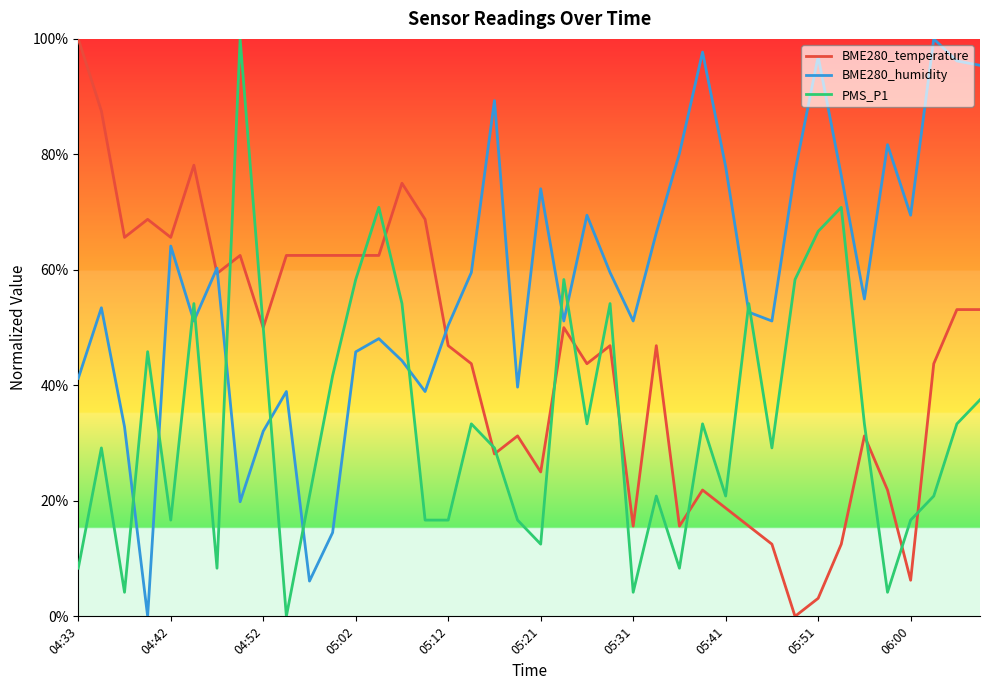

What are all the series names shown in the legend?

BME280_temperature, BME280_humidity, PMS_P1